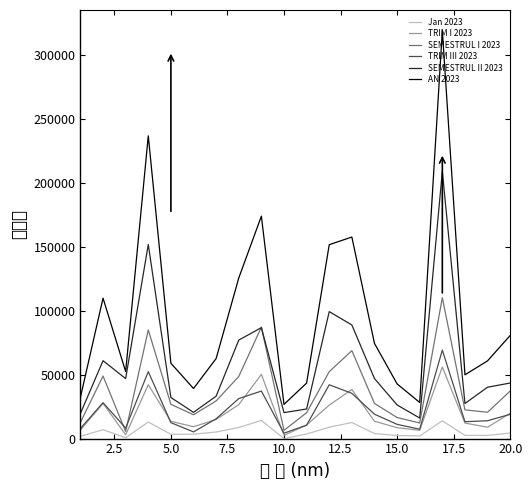

Which series has the largest total across all categories?

AN 2023